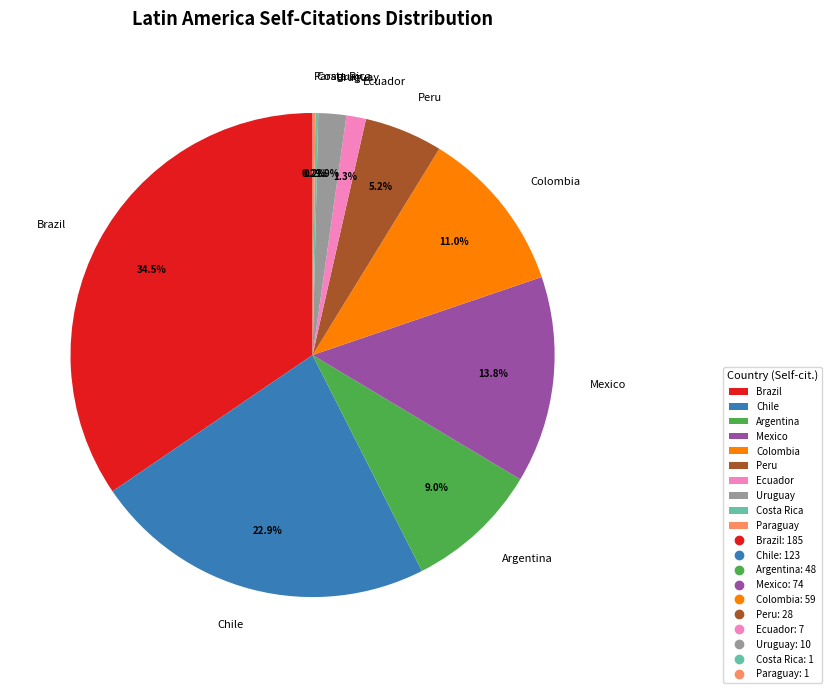

What portion of the pie excludes Brazil?

65.5%